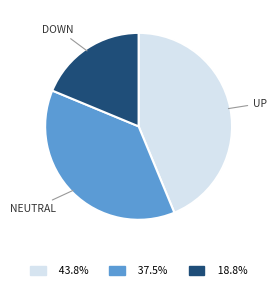

Does any single category account for the majority?

No